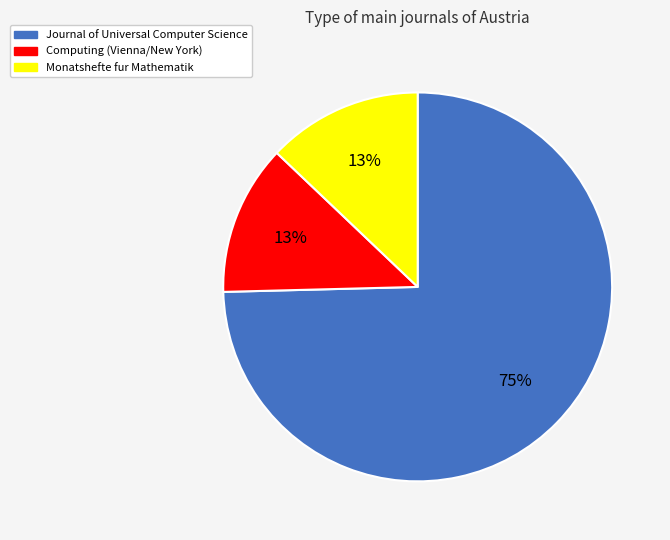

Which slice is the largest?

Journal of Universal Computer Science